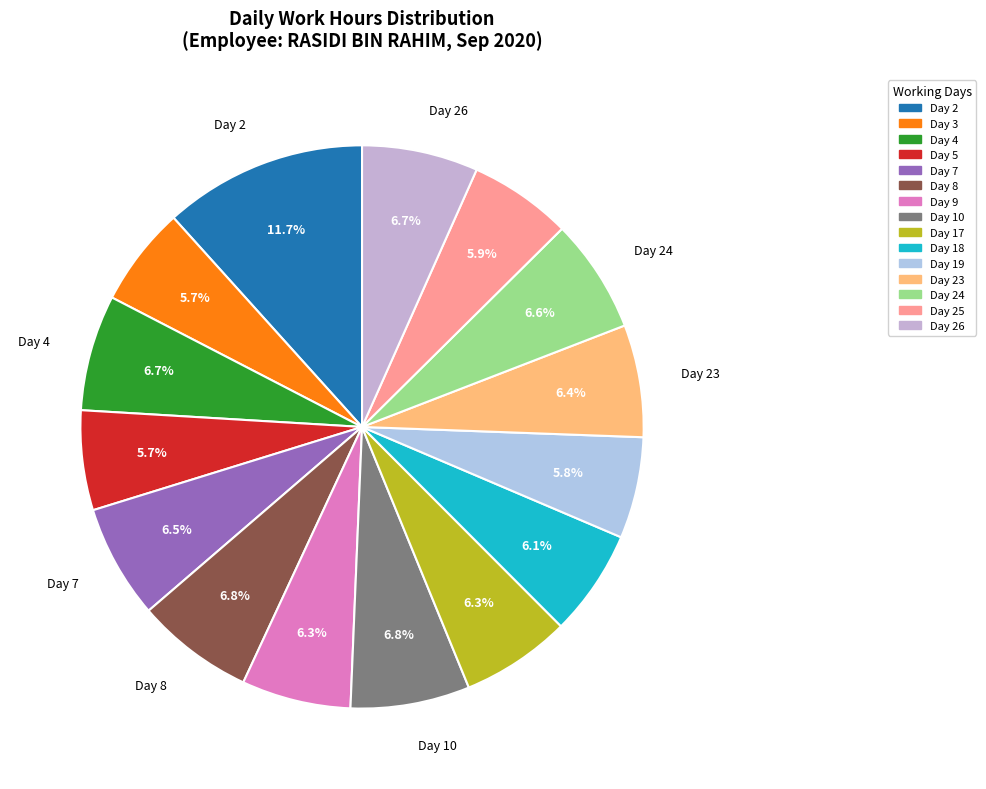

Is there any slice that represents more than half of the pie?

No